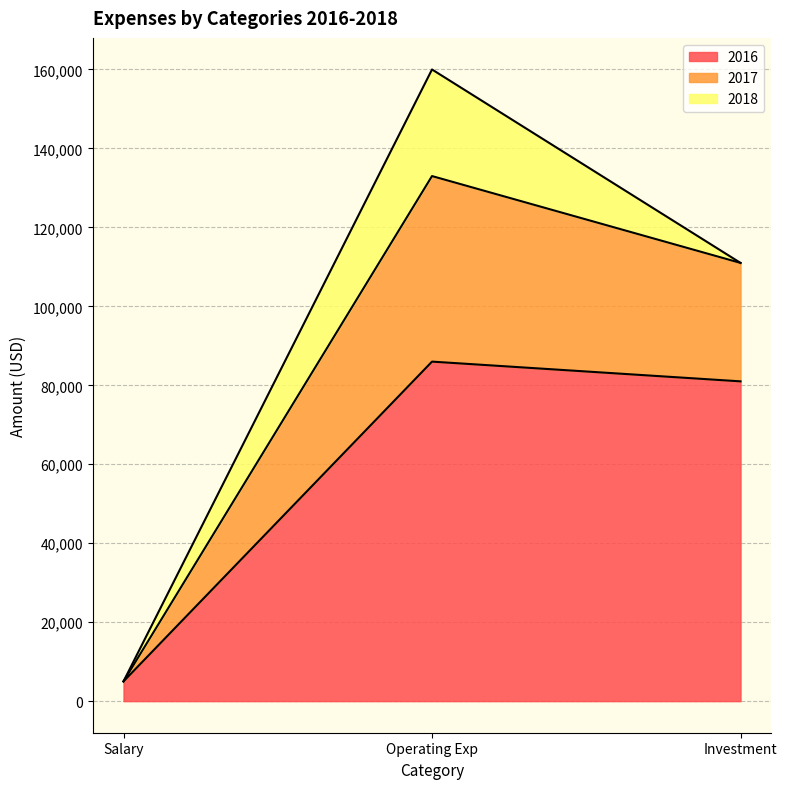

The value of 2017 at Investment is 195296. True or false?

False